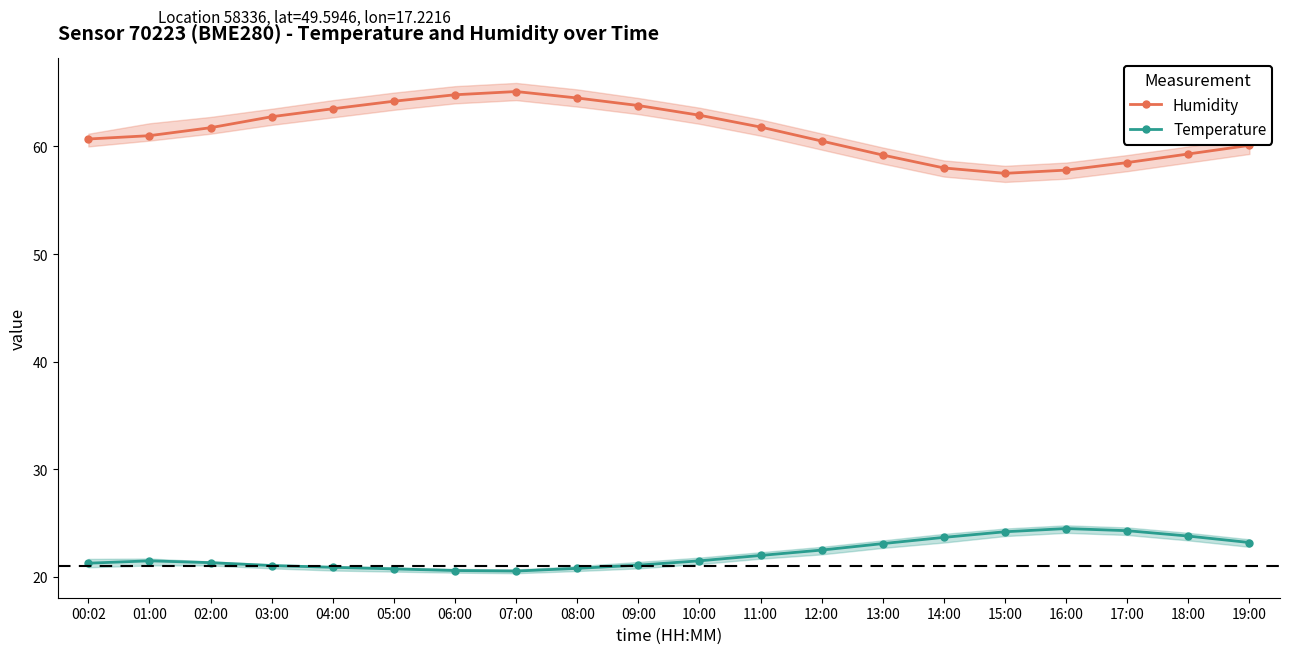

True or false: Temperature and Humidity intersect in this chart.

False